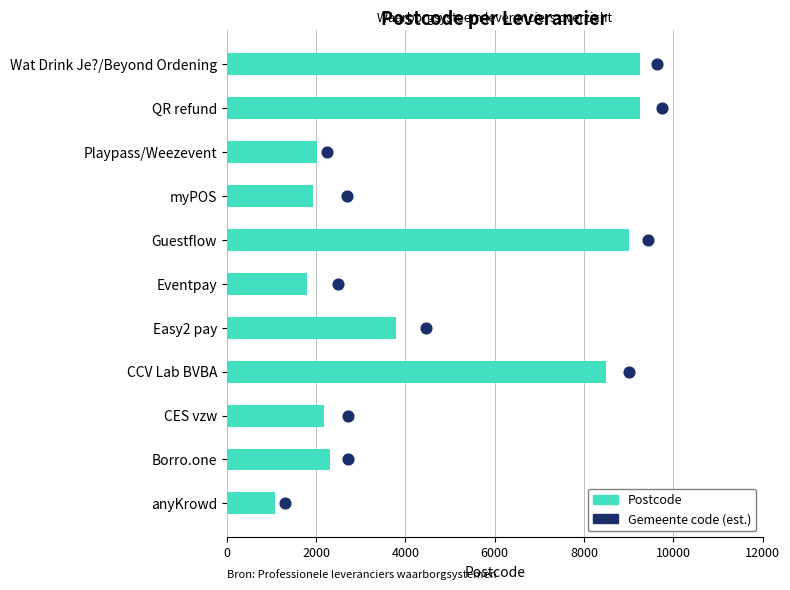

Which series has the widest spread of Y values?

Postcode